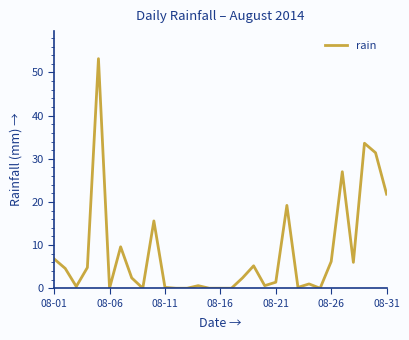

What is the maximum value shown in the chart?

53.2